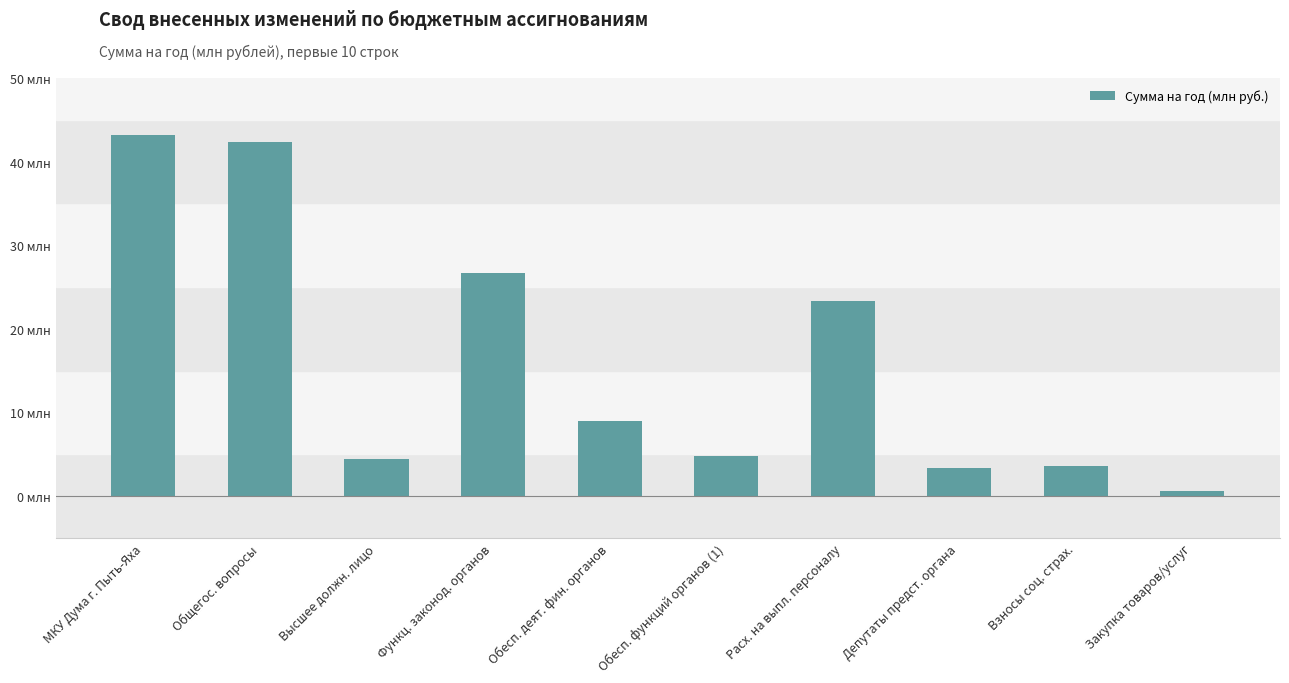

Reading left to right, extract all data points from this chart.

МКУ Дума г. Пыть-Яха=43.2	Общегос. вопросы=42.4	Высшее должн. лицо=4.5	Функц. законод. органов=26.7	Обесп. деят. фин. органов=9.0	Обесп. функций органов (1)=4.8	Расх. на выпл. персоналу=23.4	Депутаты предст. органа=3.4	Взносы соц. страх.=3.7	Закупка товаров/услуг=0.6